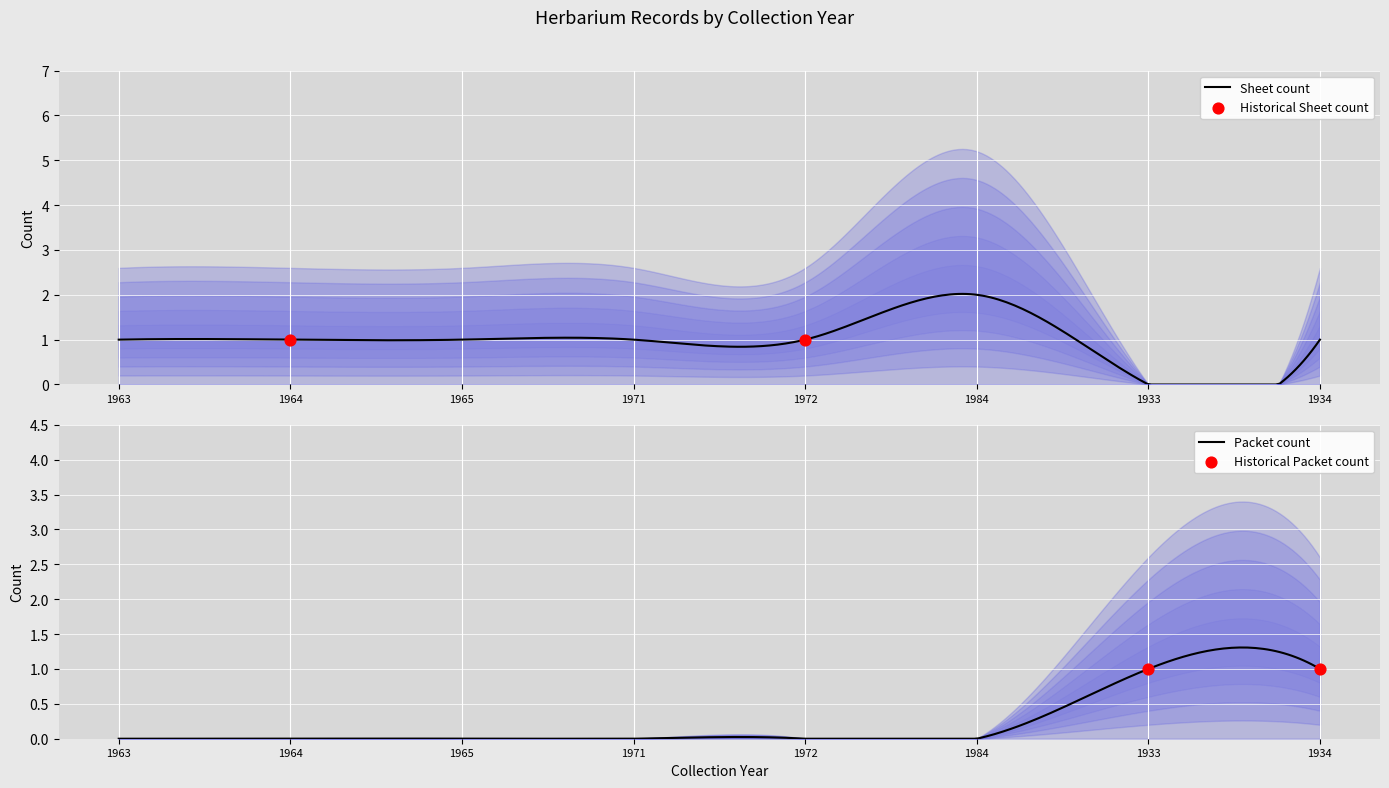

Which series has the largest Y range (max minus min)?

Sheet count